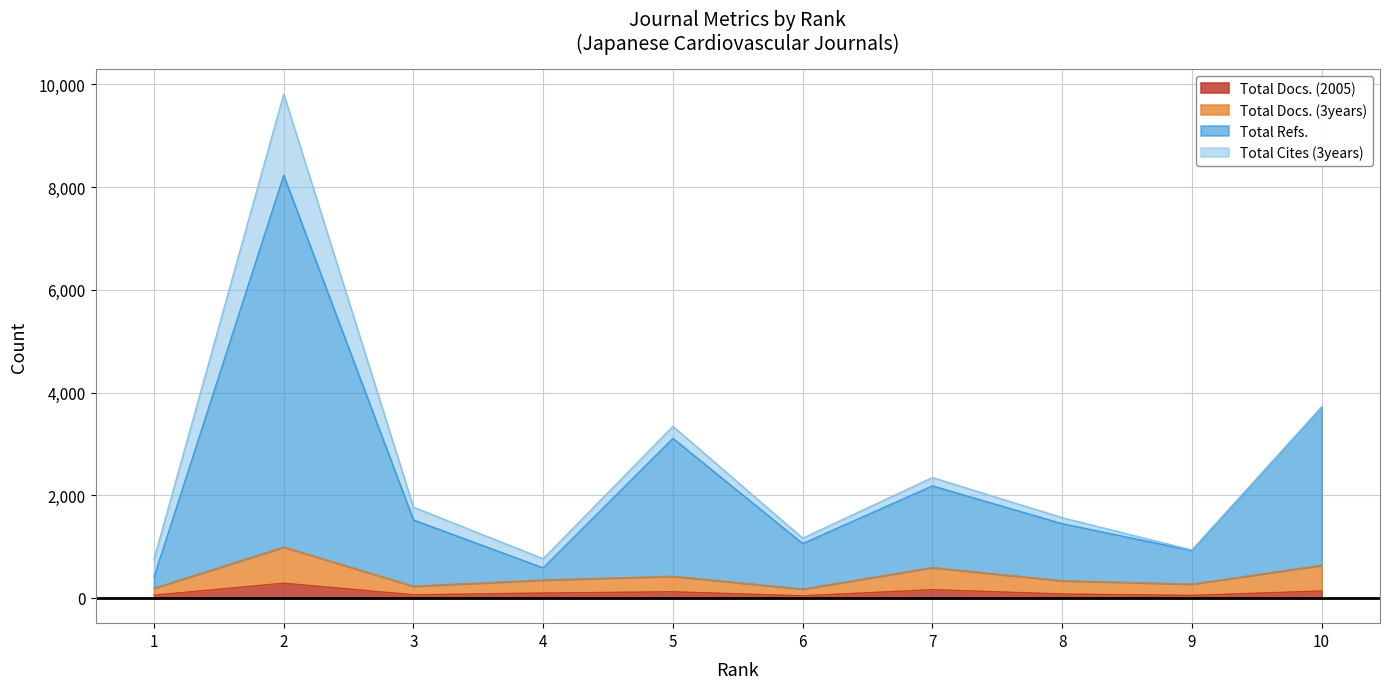

List the labels in order of Total Docs. (3years) value, smallest first.

6, 1, 3, 9, 8, 4, 5, 7, 10, 2